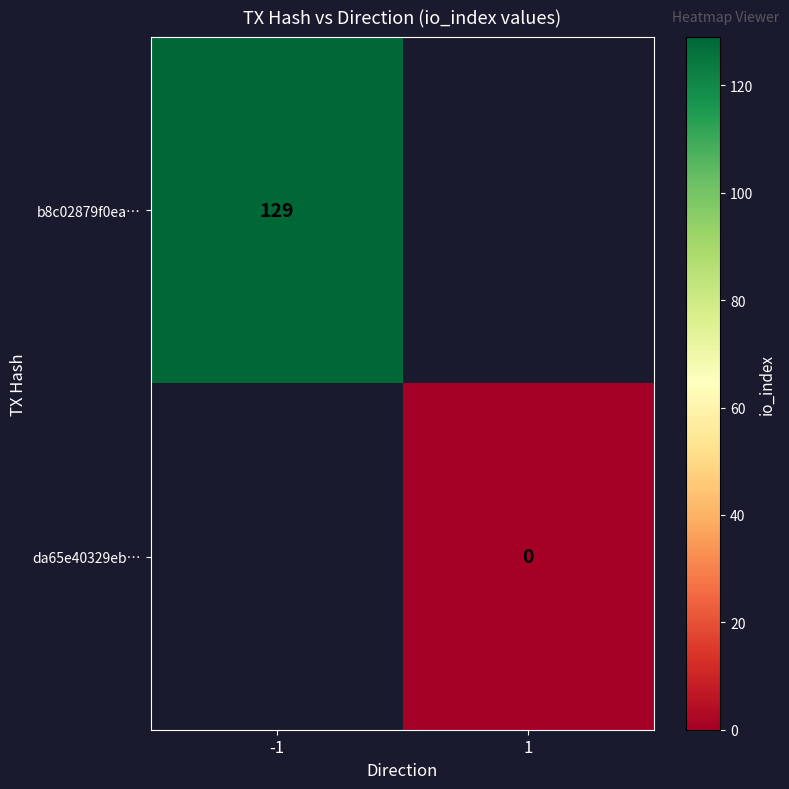

Is the value of b8c02879f0ea… at -1 greater than the value of da65e40329eb… at 1?

Yes